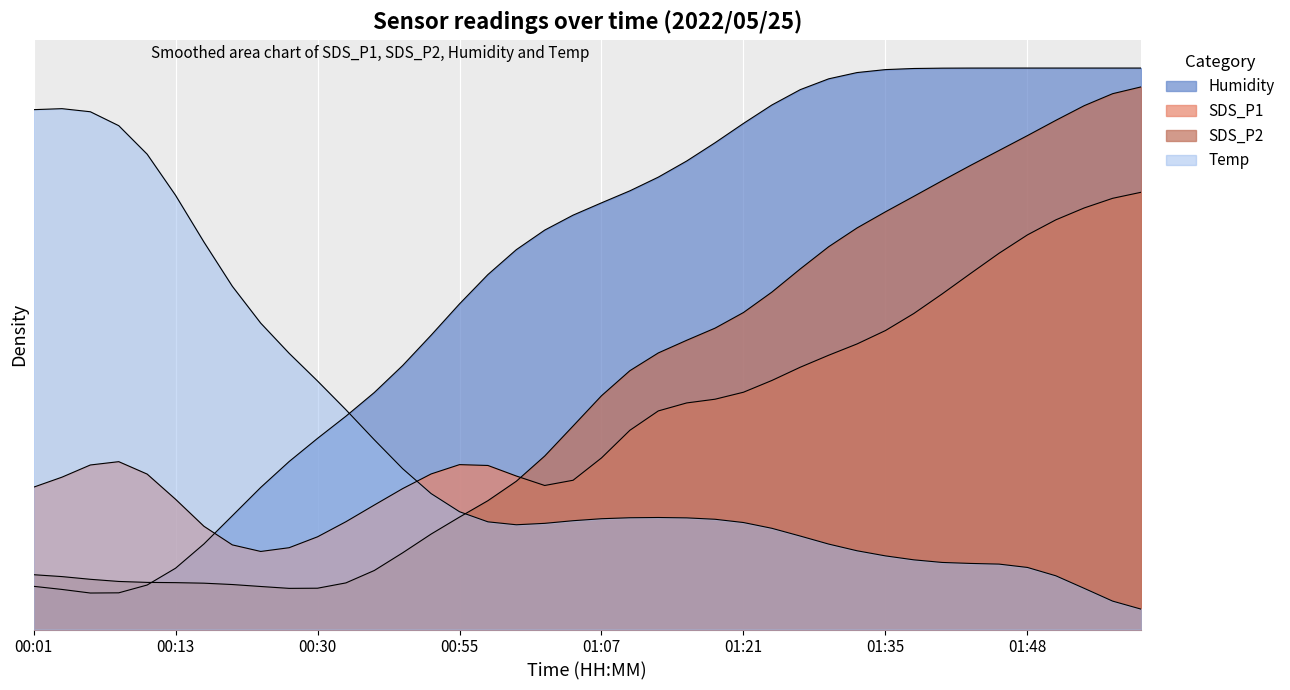

Where is Humidity nearest to the value 0?

00:06